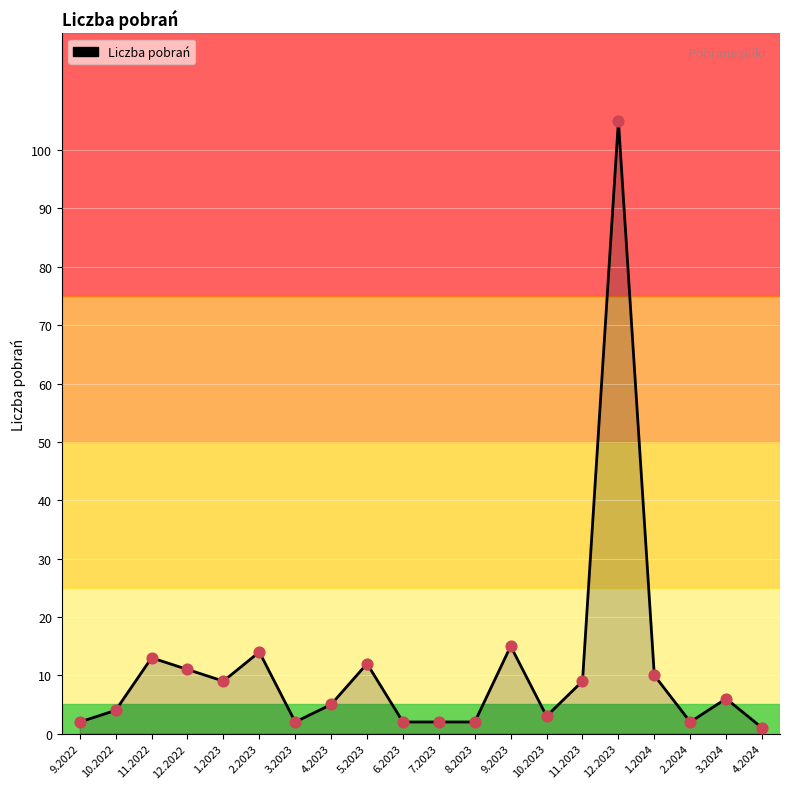

Which has a higher value, 4.2024 or 6.2023?

6.2023